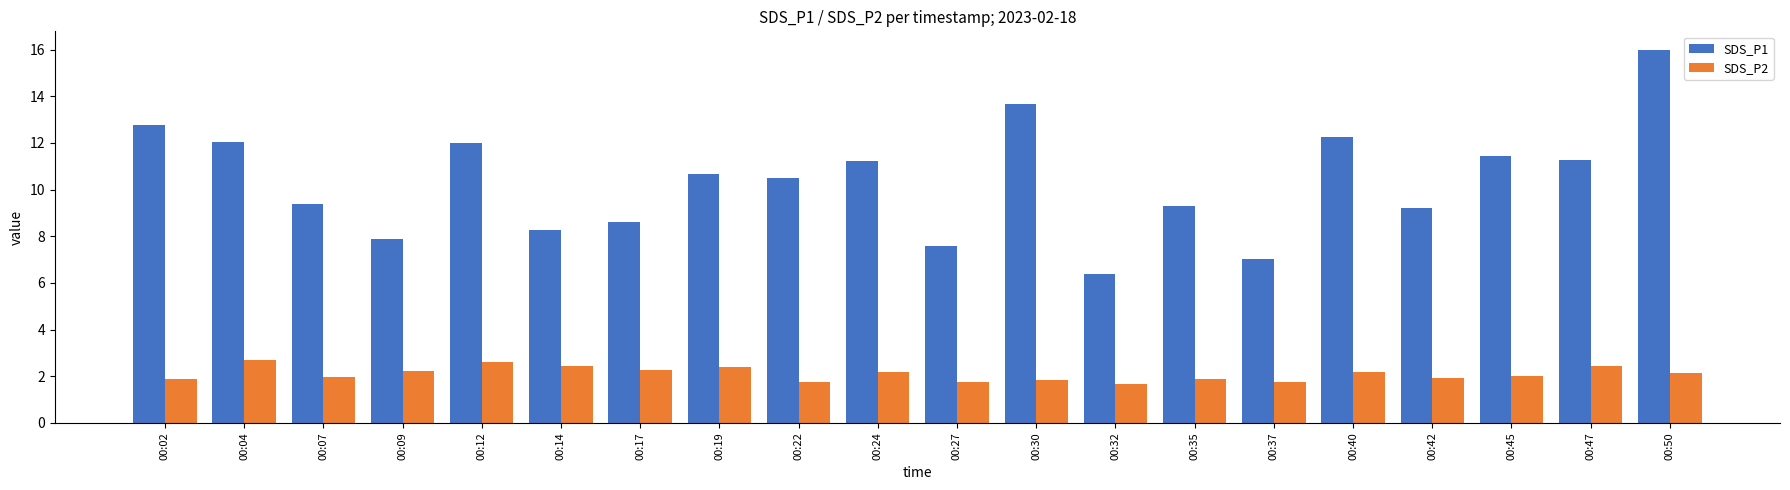

Read the SDS_P1 value at 00:32.

6.4